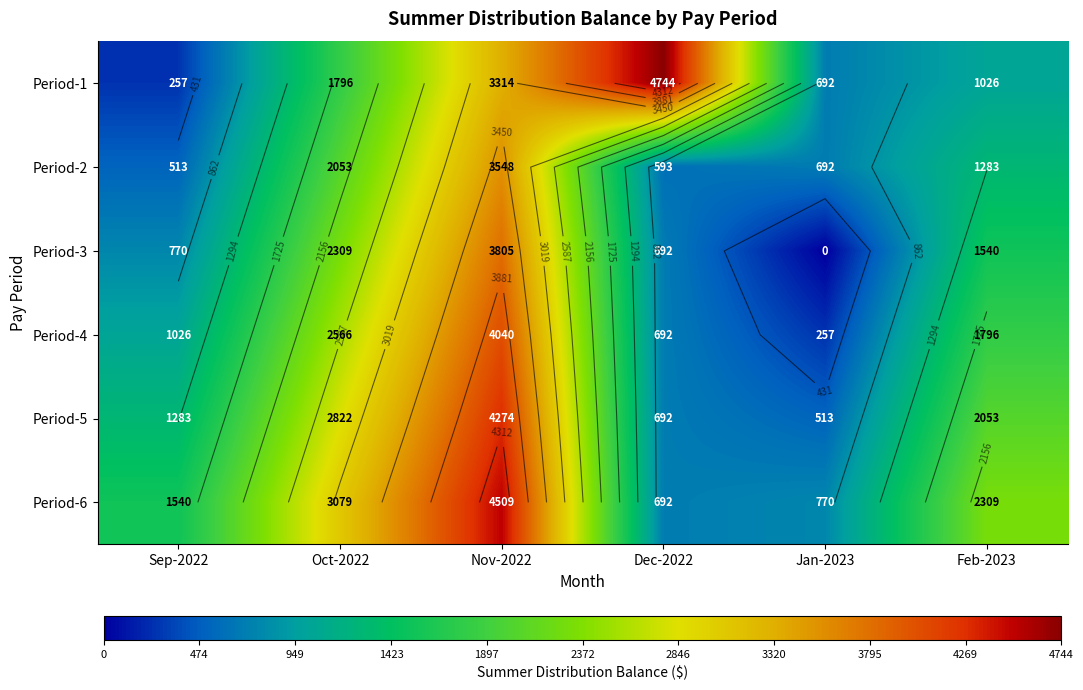

What is the minimum value for Period-2?

513.2